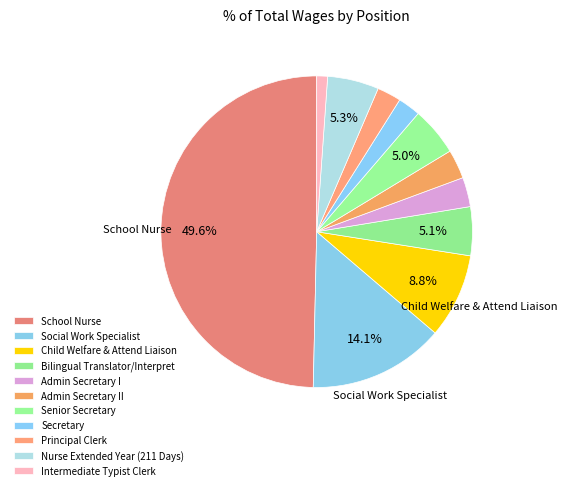

How many slices are in this pie chart?

11